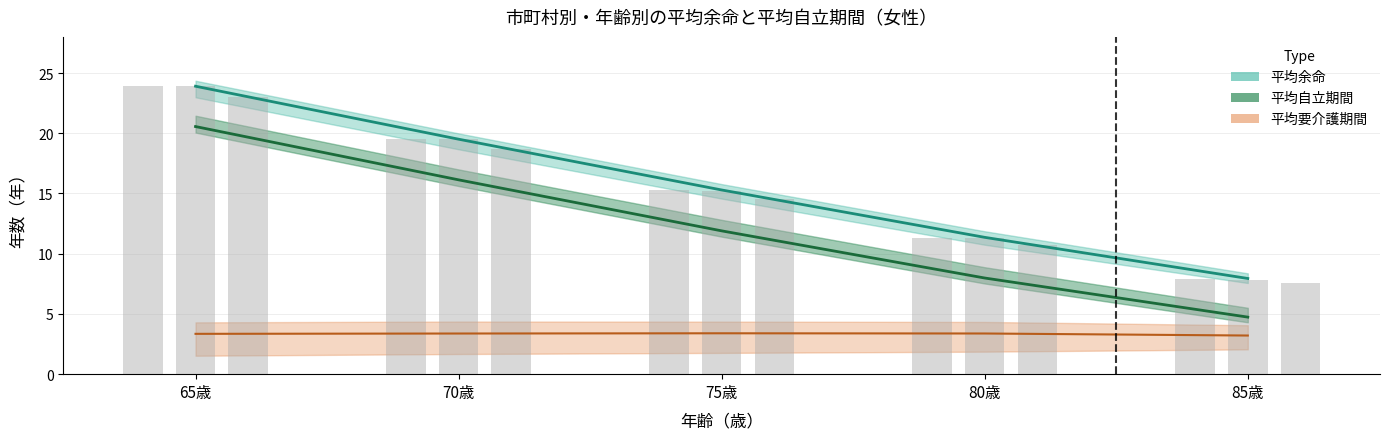

The value of 平均要介護期間 (平均) at 75歳 is 1.9. True or false?

False